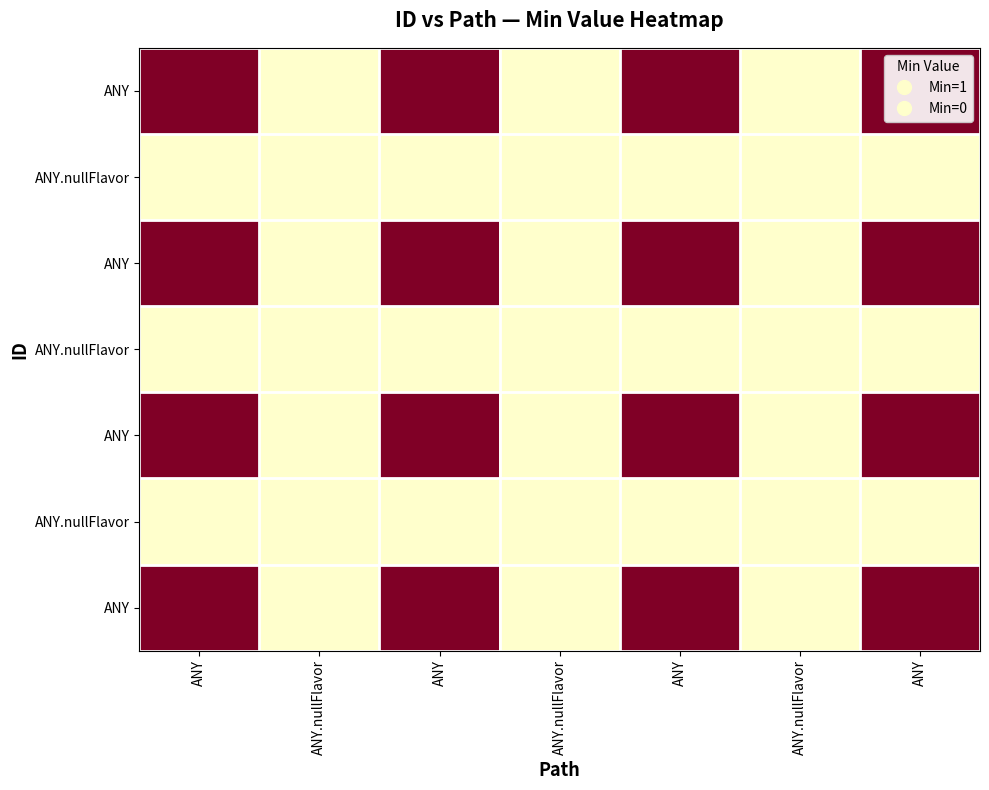

At which category is the sum across all series the highest?

ANY